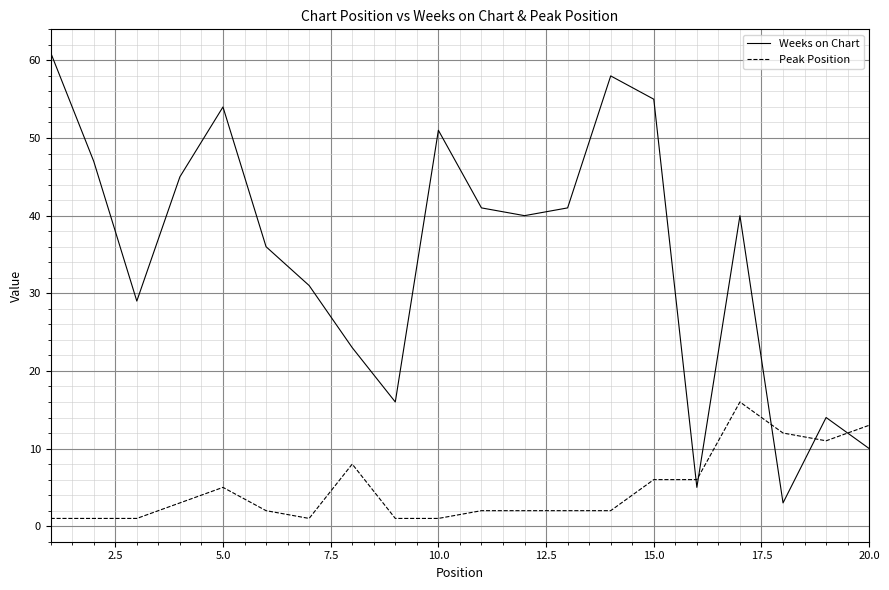

At how many categories does at least one series exceed 19?

15